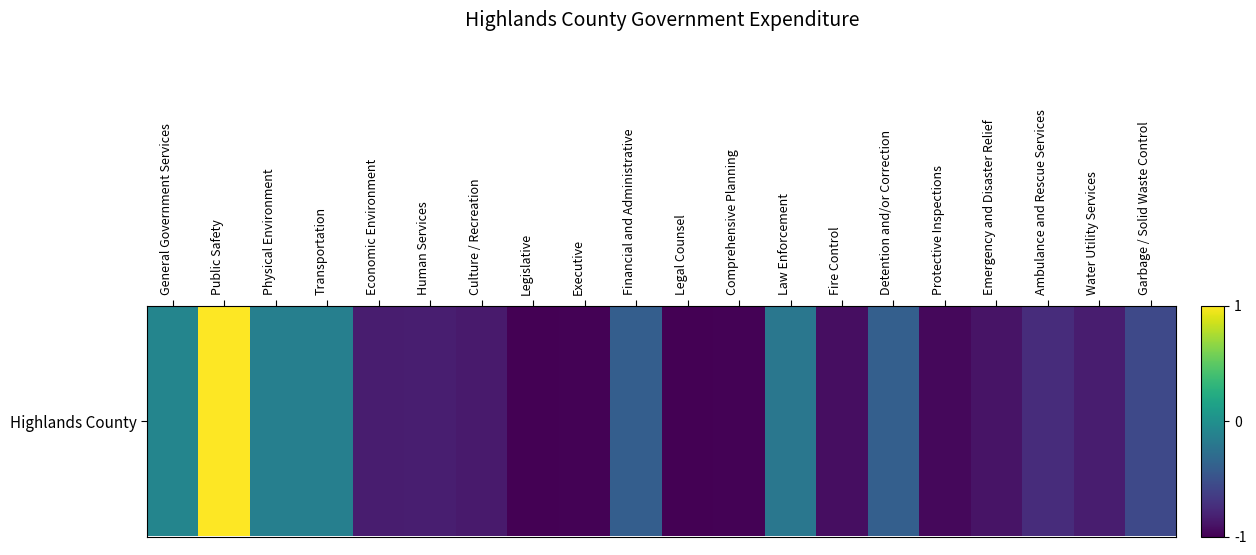

List the labels in order of value, smallest first.

Legislative, Legal Counsel, Executive, Comprehensive Planning, Protective Inspections, Fire Control, Emergency and Disaster Relief, Culture / Recreation, Economic Environment, Water Utility Services, Human Services, Ambulance and Rescue Services, Garbage / Solid Waste Control, Financial and Administrative, Detention and/or Correction, Law Enforcement, Physical Environment, Transportation, General Government Services, Public Safety